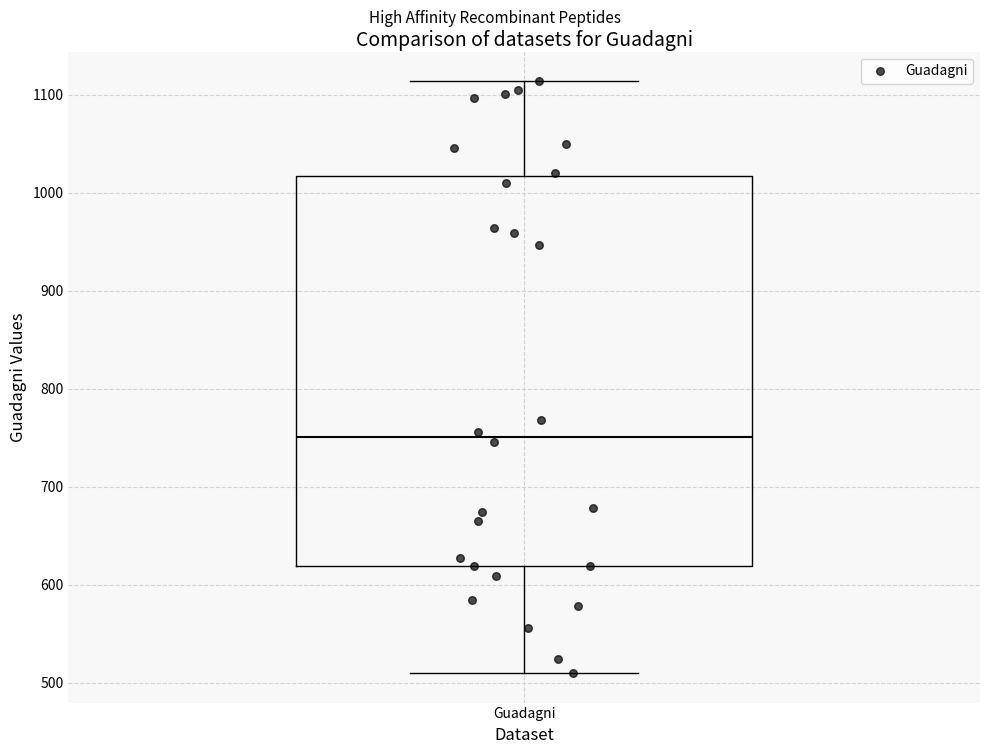

Transcribe this box plot: give where the median line is, the range the box spans, and where the two whiskers end, as read against the y-axis. The values are not printed on the chart, so give them approximately, as read against the axis.

median 750, box 620 to 1020, whiskers 510 to 1110